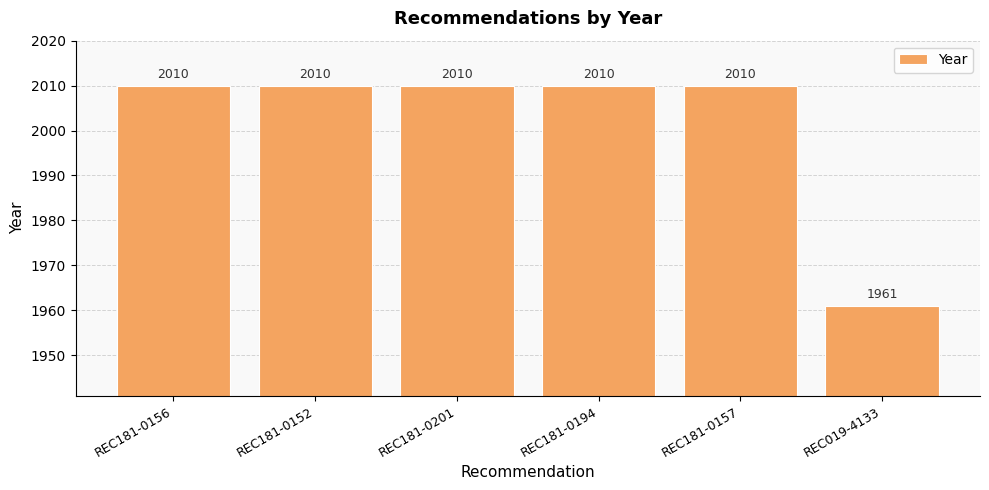

Where is the data nearest to the value 1985?

REC019-4133